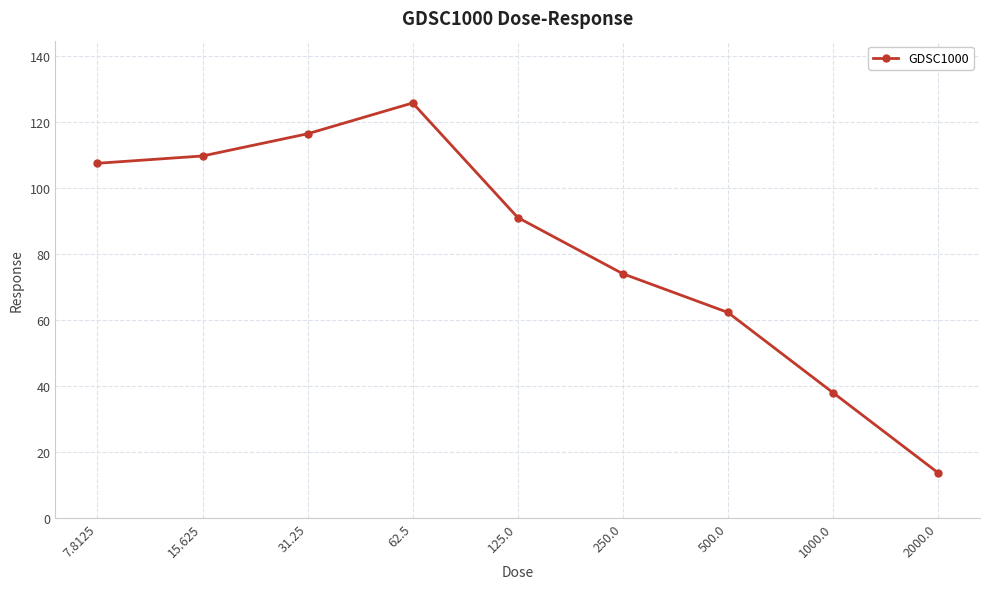

True or false: the data has more than 1 interior local peaks.

False